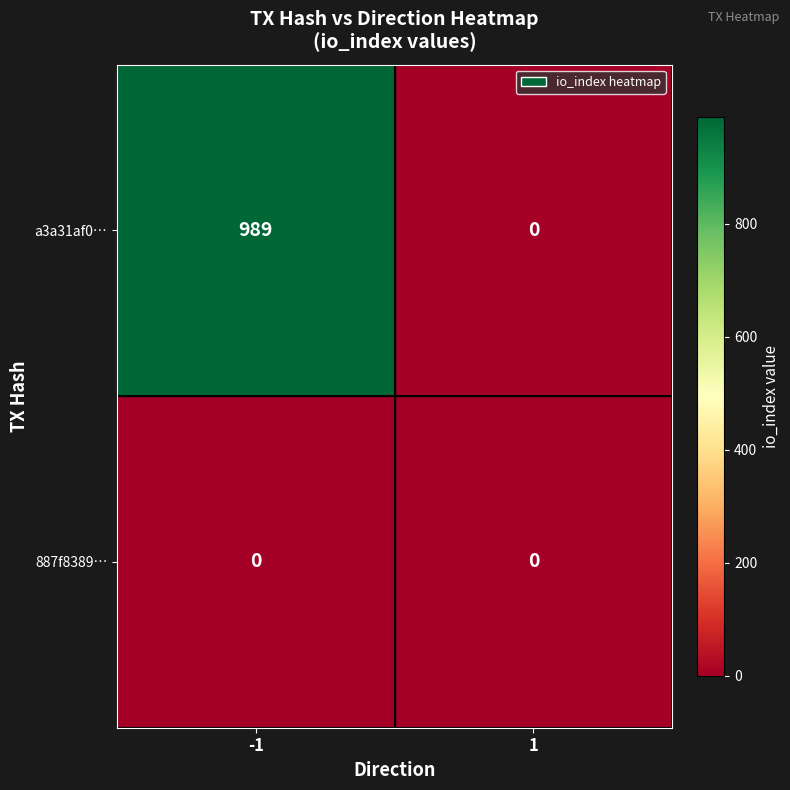

Rank the series at -1 from highest to lowest value.

a3a31af0…, 887f8389…